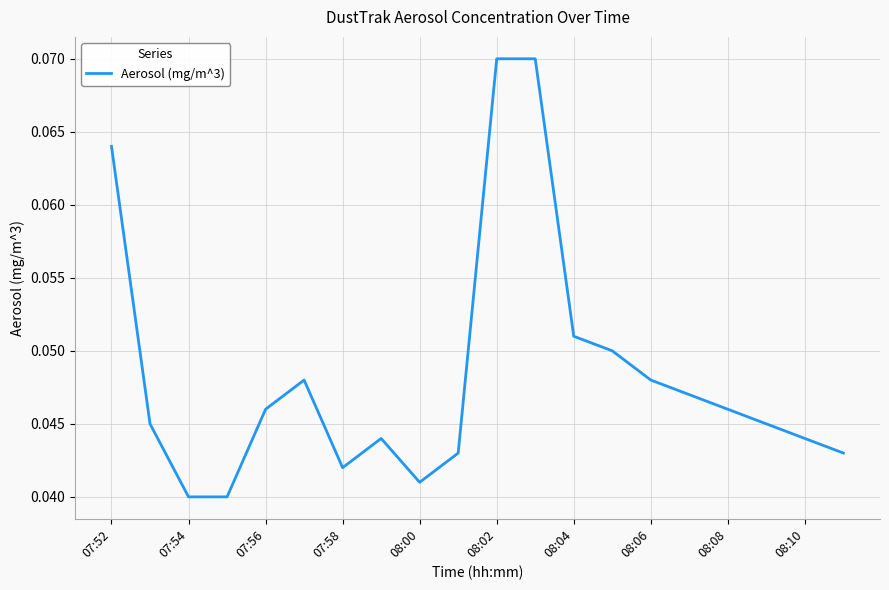

The value at 08:10 is 0.1. True or false?

False